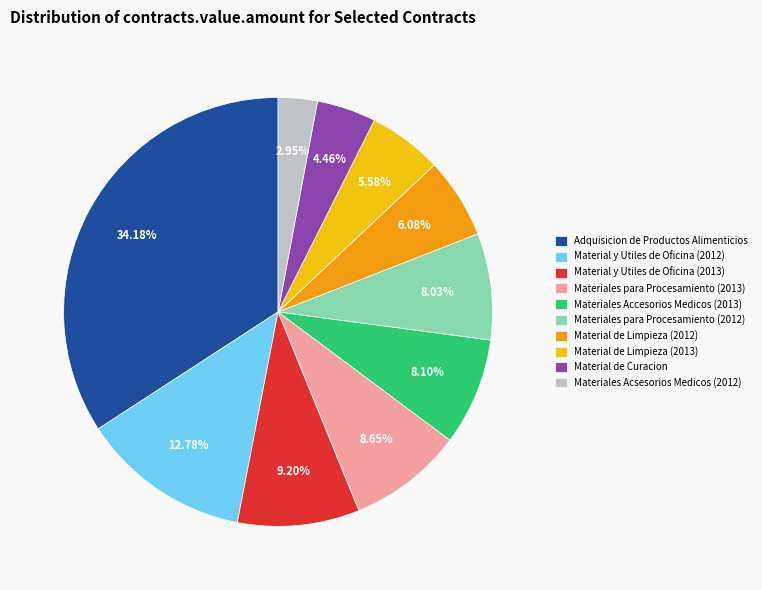

Count the number of slices in the pie.

10